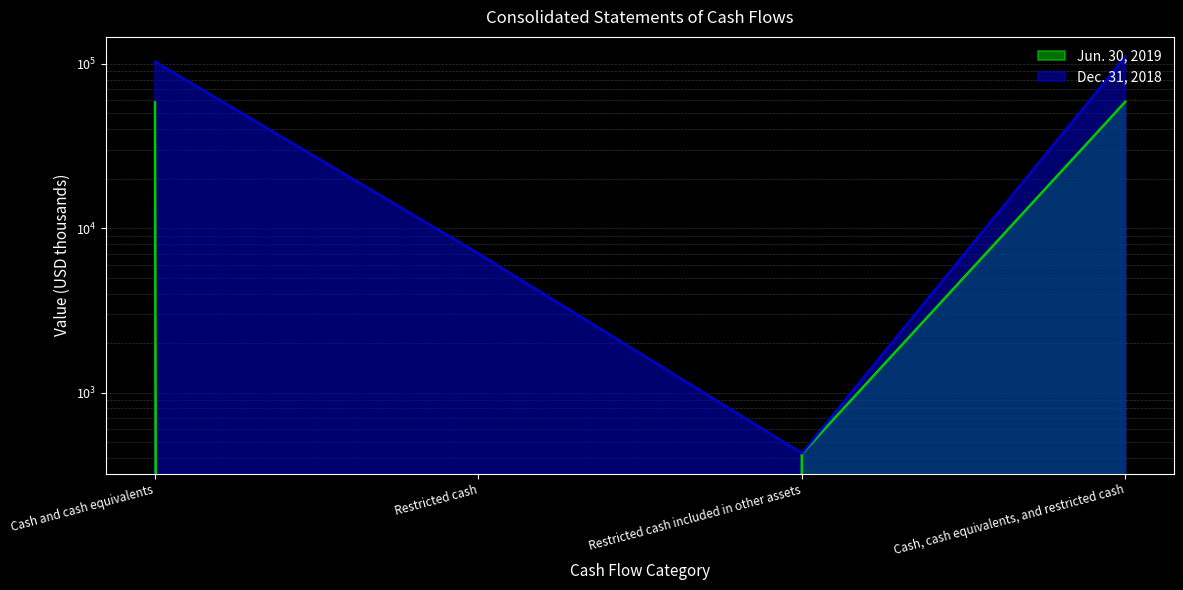

Which series changed the most between Cash and cash equivalents and Restricted cash included in other assets?

Dec. 31, 2018